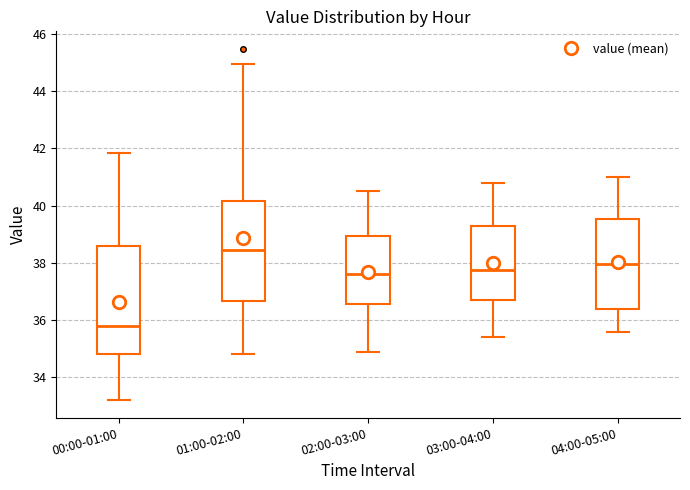

Which box's median line is the highest?

01:00-02:00